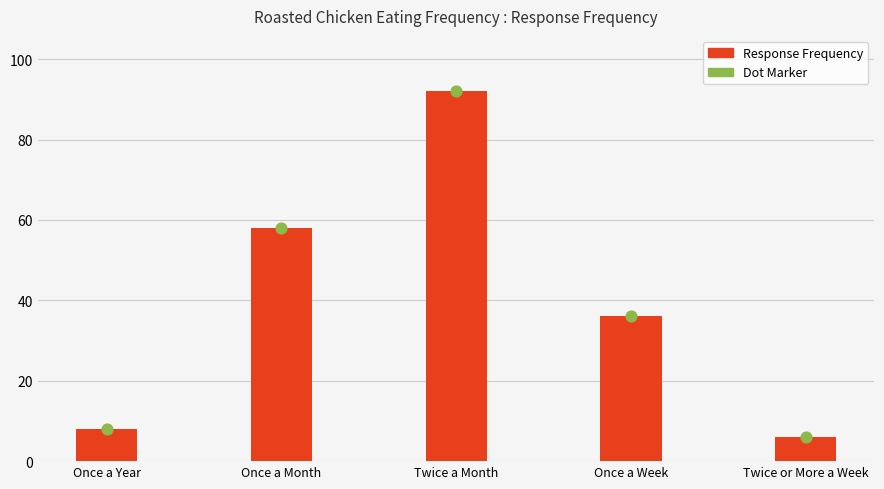

Approximately how many times larger is the value at Once a Year compared to Twice or More a Week?

1.3